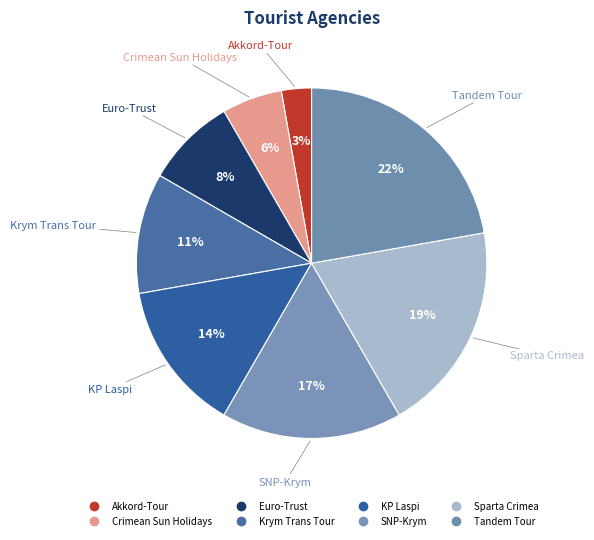

To the nearest percent, what is the difference between the KP Laspi and Euro-Trust slice percentages?

6%